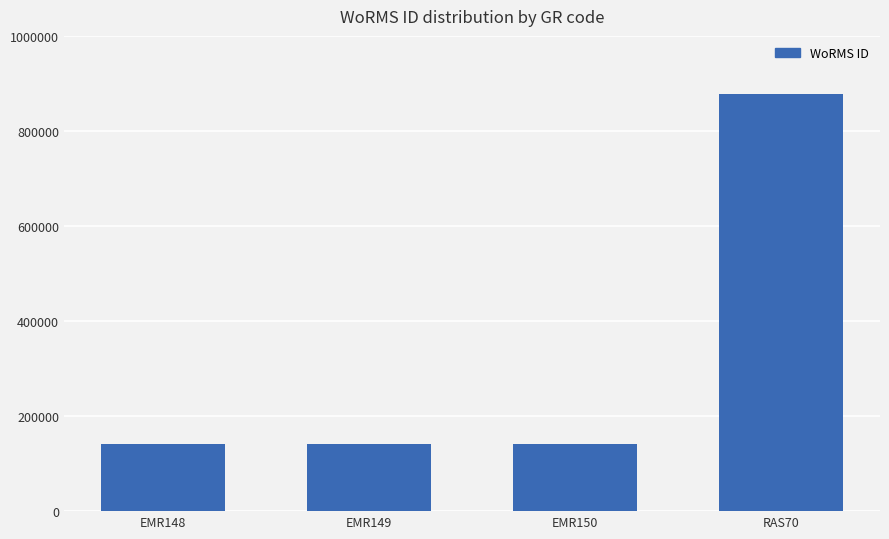

Approximately how many times larger is the value at RAS70 compared to EMR149?

6.2